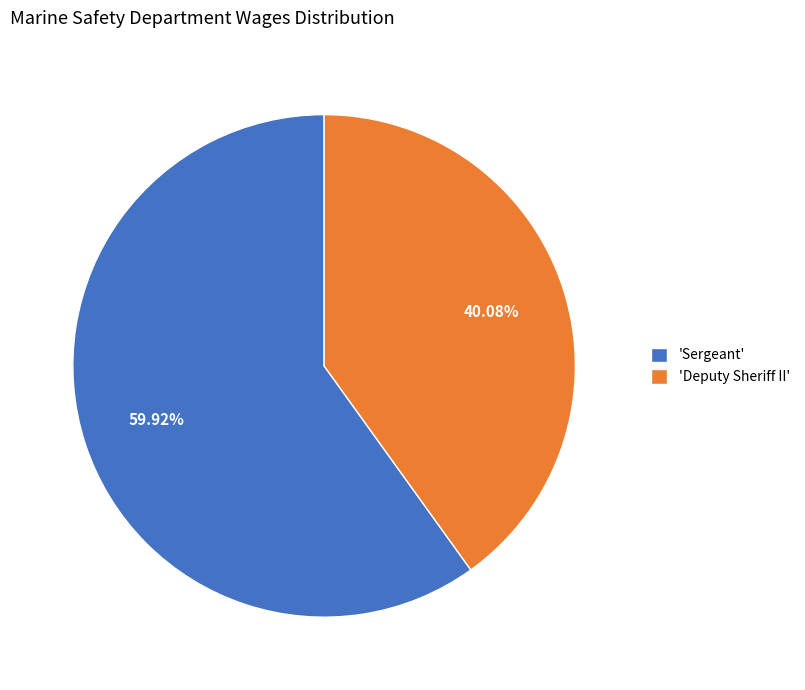

Combined, do 'Sergeant' and 'Deputy Sheriff II' account for over 50%?

Yes